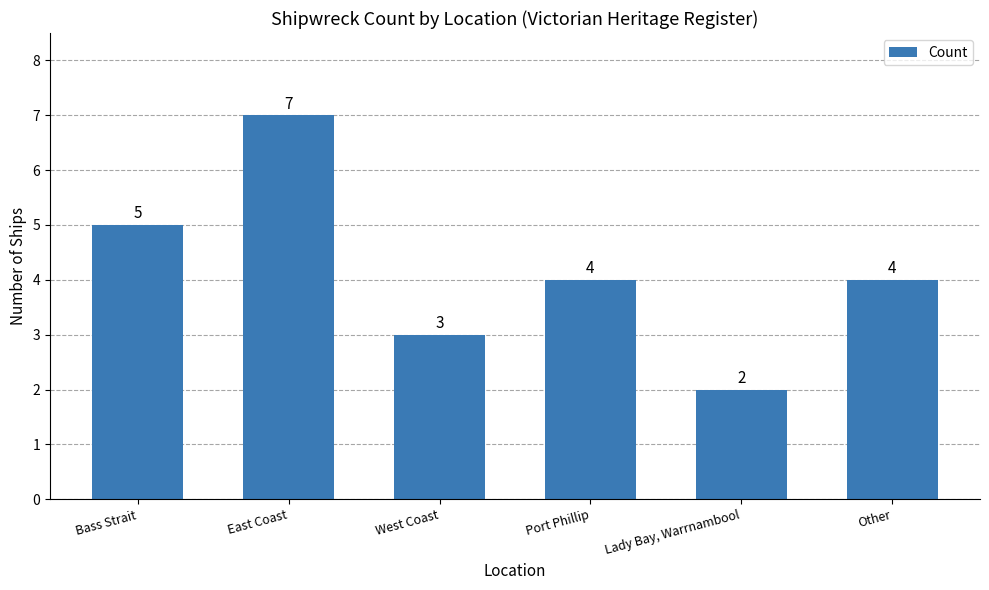

What is the change in value from Lady Bay, Warrnambool to Other?

+2